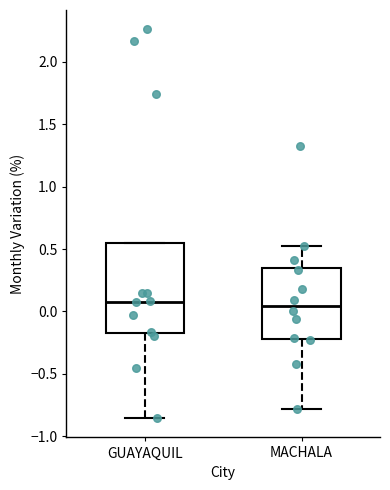

Reading left to right, transcribe this box plot: for each box, give where its median line is, the range the box spans, and where its two whiskers end, as read against the y-axis. The values are not printed on the chart, so give them approximately, as read against the axis.

GUAYAQUIL: median 0.10, box -0.15 to 0.55, whiskers -0.85 to 0.55
MACHALA: median 0.05, box -0.20 to 0.35, whiskers -0.80 to 0.50